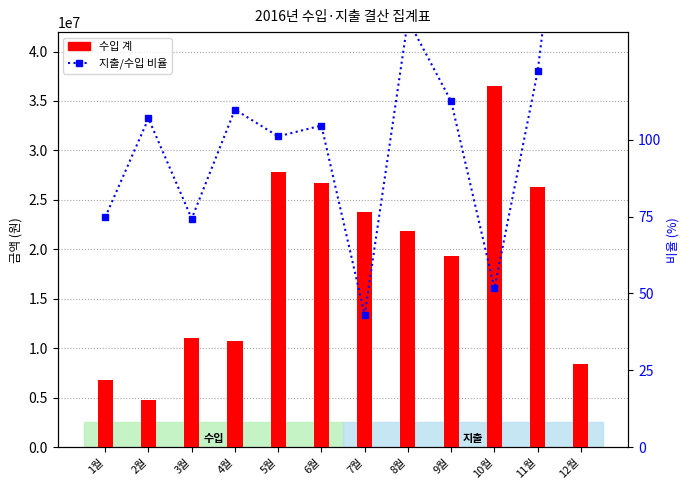

At 1월, list the series in order from smallest to largest.

지출/수입 비율, 수입 계